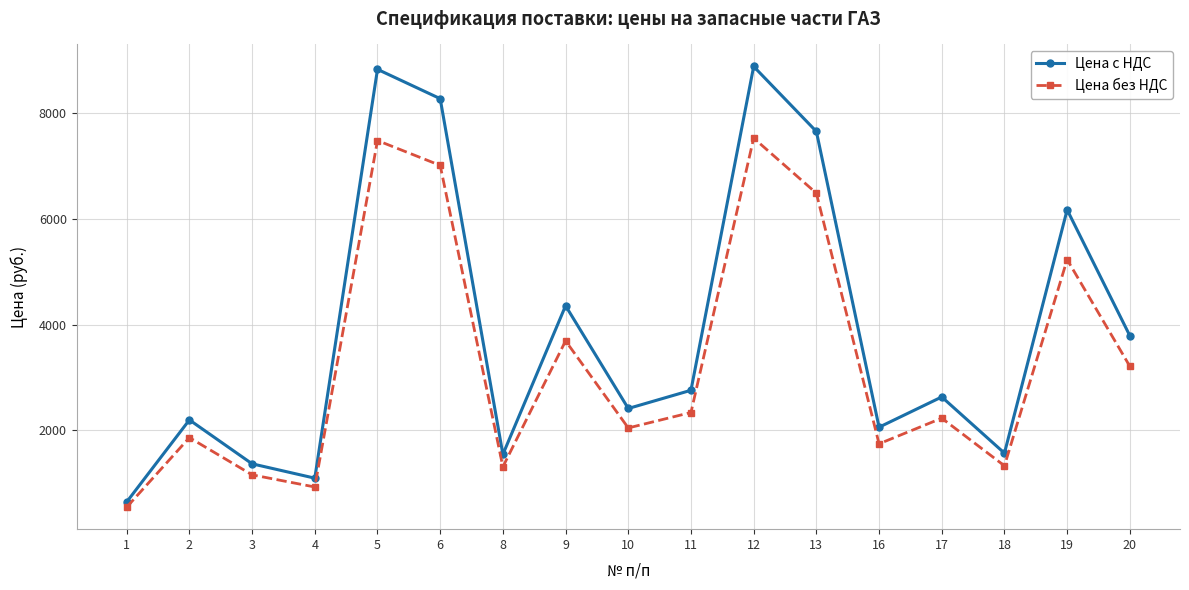

What is the difference between the maximum and minimum values in the Цена без НДС series?

6981.0